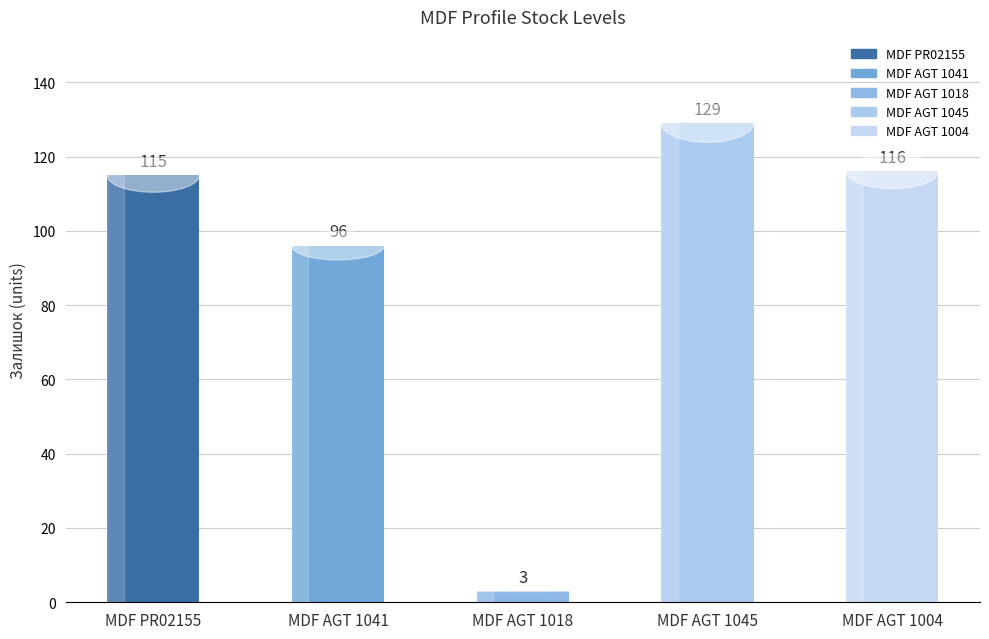

What position from the right is MDF AGT 1018?

3